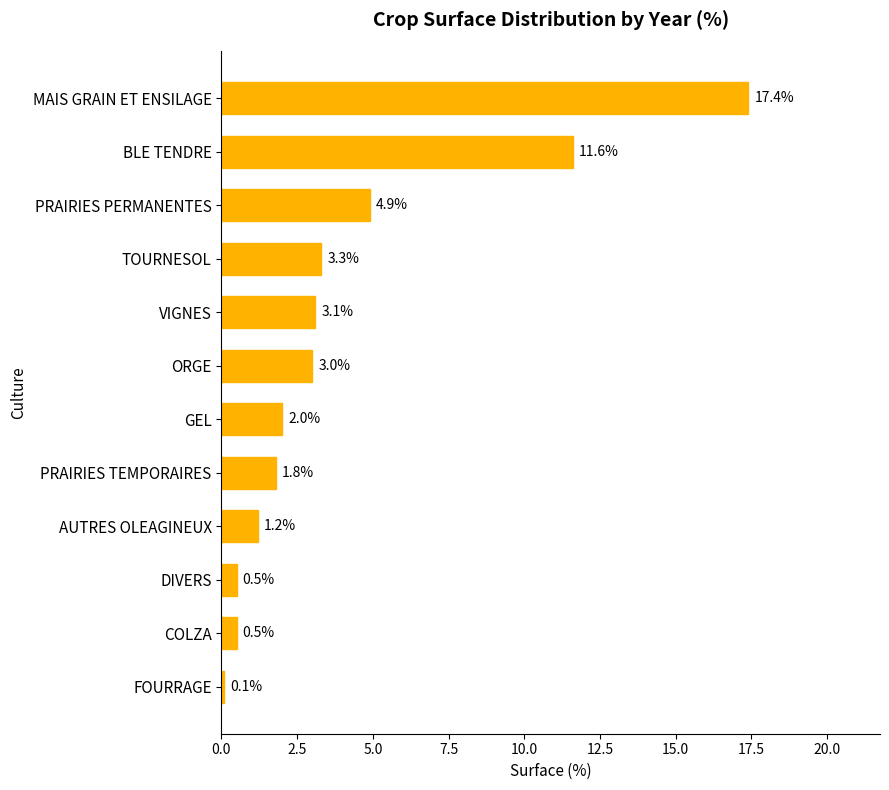

How many distinct data groups are displayed?

1